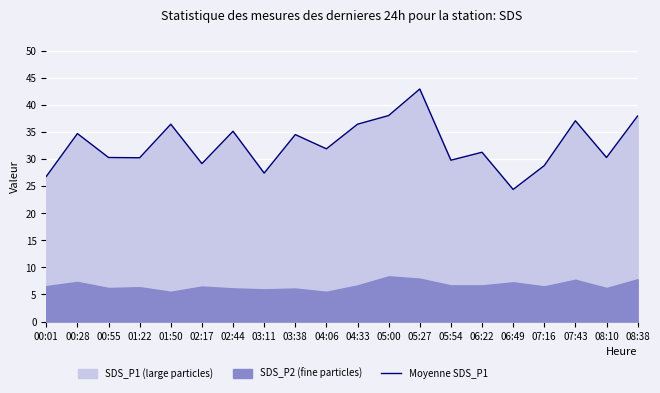

Is it true that the value at 01:22 is 53.7?

False